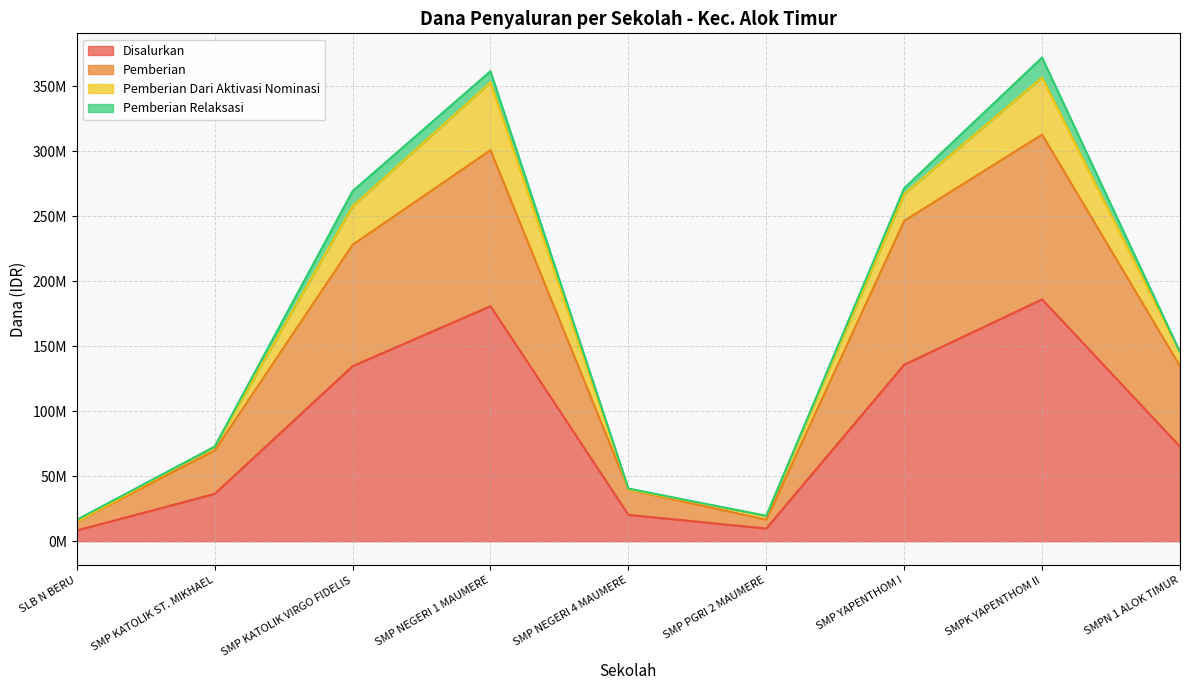

What value does the Disalurkan series have at SMPK YAPENTHOM II, to the nearest 50?

186000000